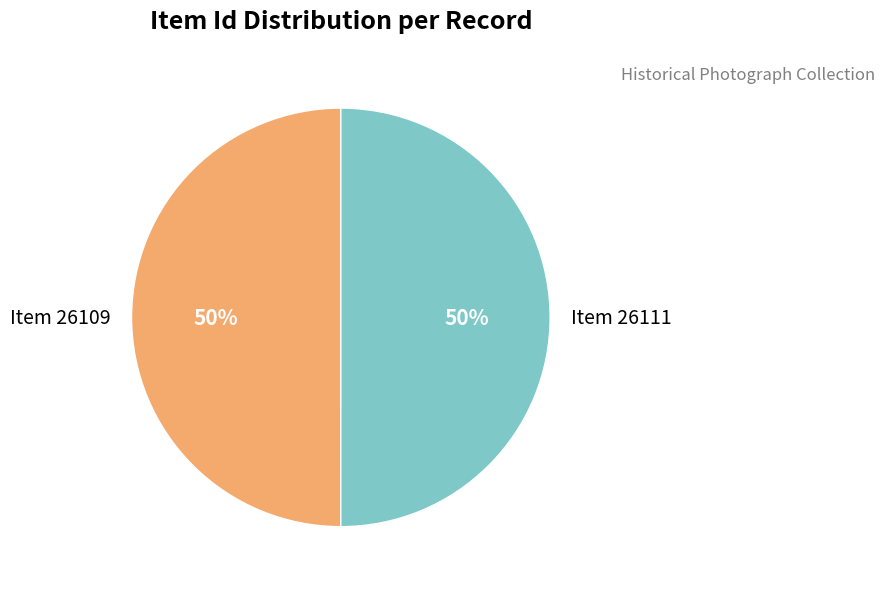

True or false: Item 26109 accounts for 50% of the total.

True